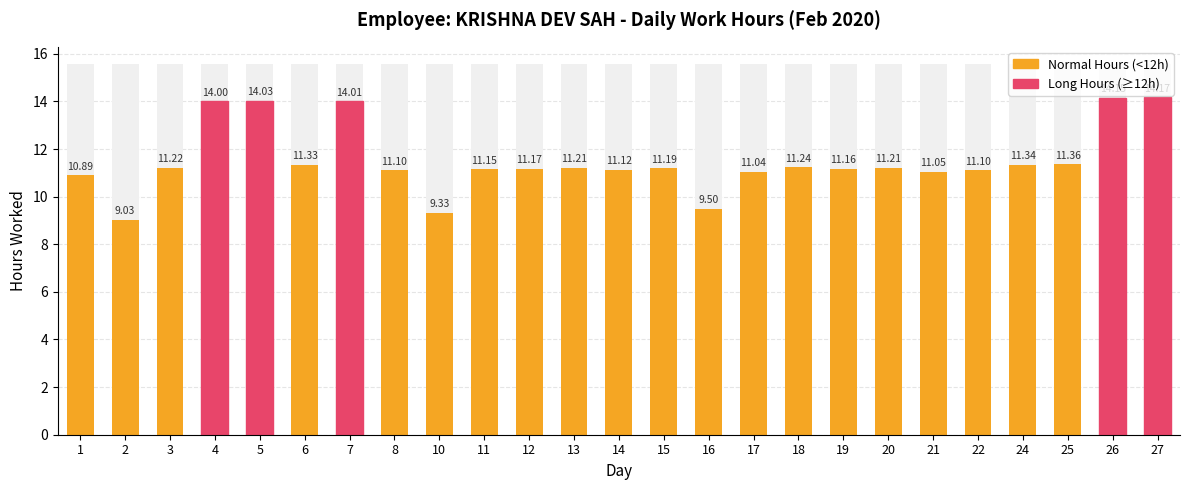

What is the change in value from 10 to 20?

+1.9